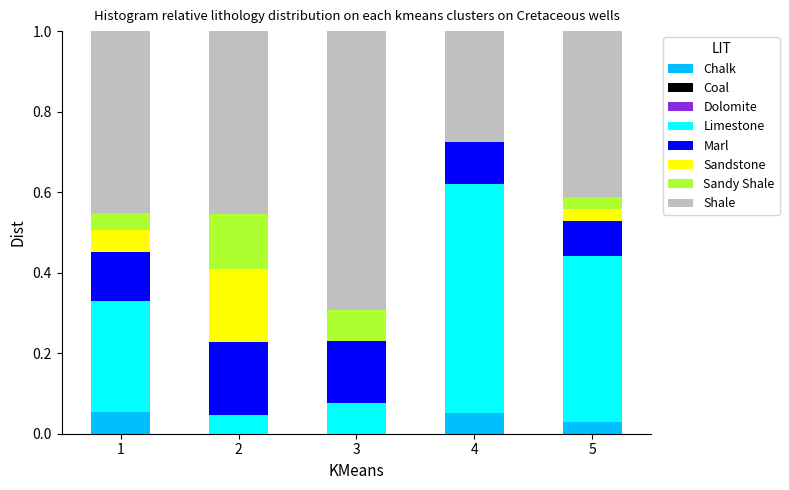

True or false: Chalk has a value of 0.1 at 1.

True